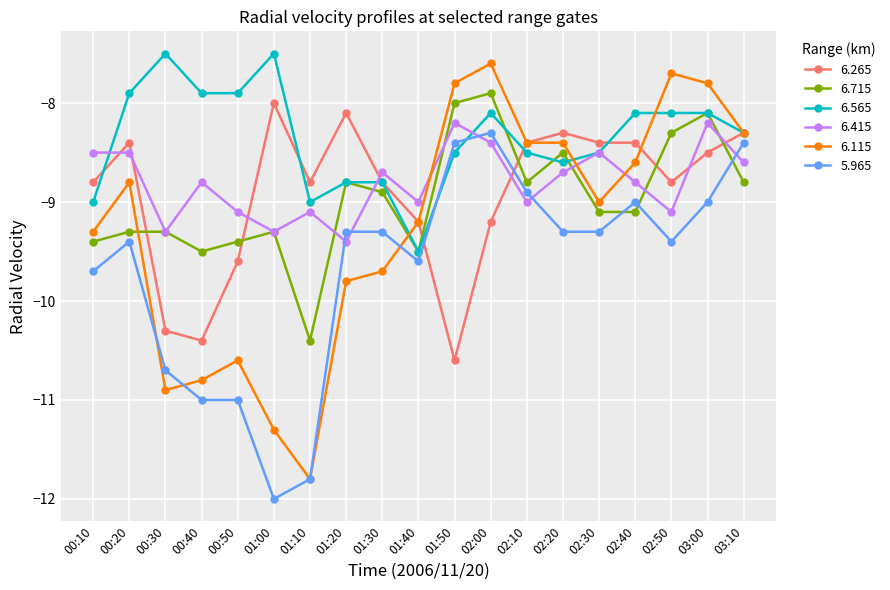

What value does the 6.265 series have at 00:50?

-9.6